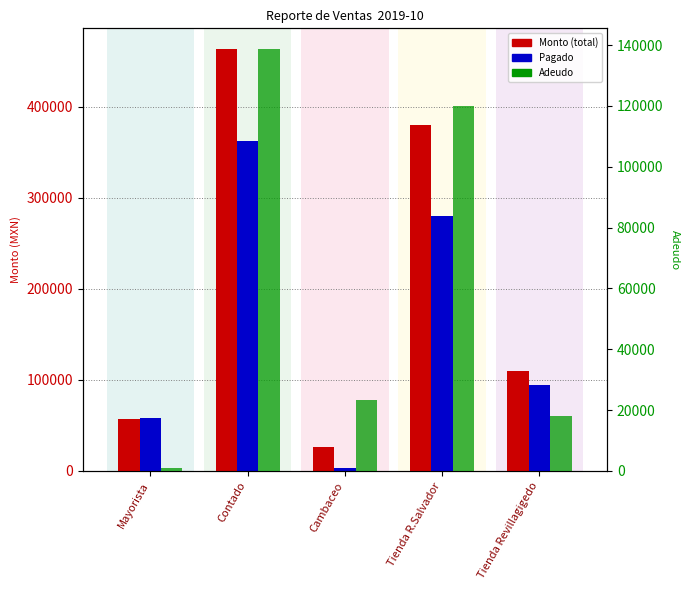

At which category does the chart reach its peak across all series?

Contado